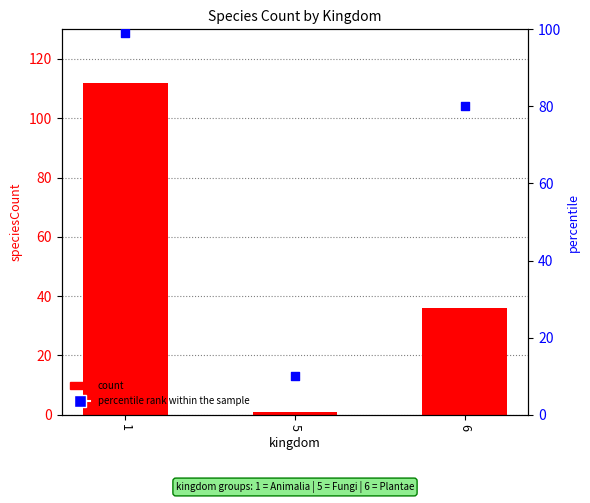

Which series has the largest Y range (max minus min)?

speciesCount